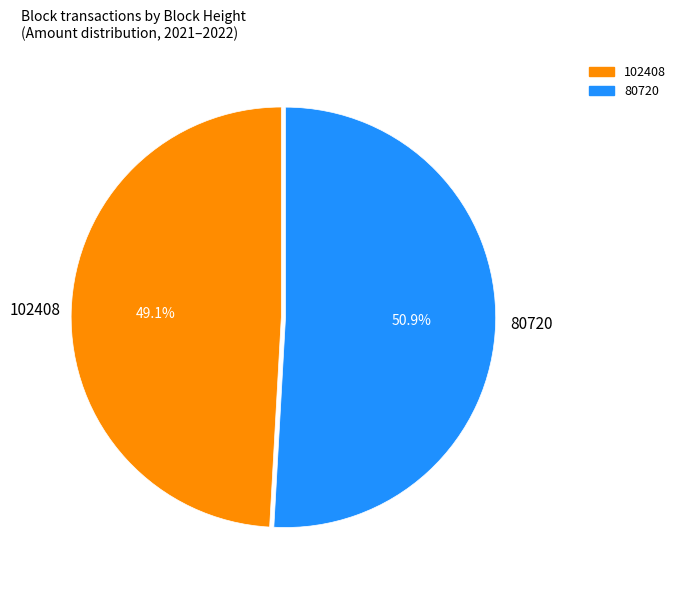

What is the largest slice in the pie chart?

80720